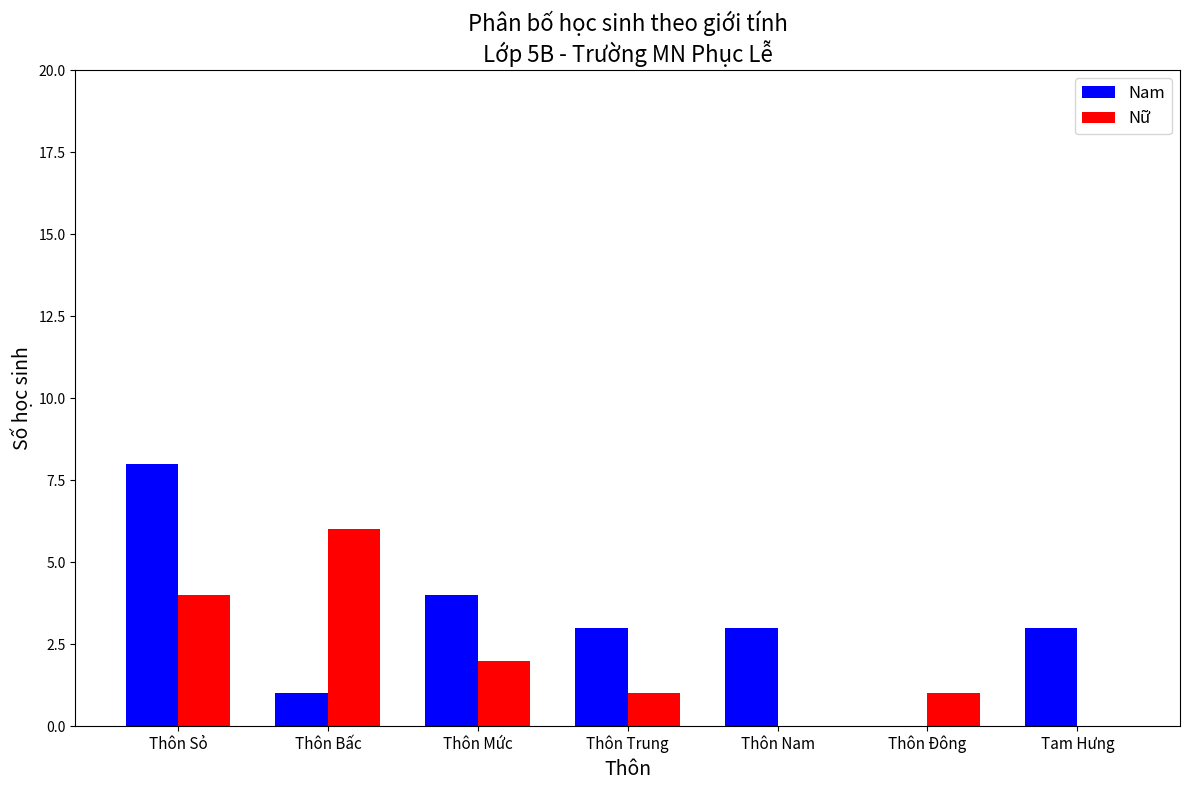

Reading left to right, transcribe all the data shown in this chart.

Nam: Thôn Sỏ=8	Thôn Bấc=1	Thôn Mức=4	Thôn Trung=3	Thôn Nam=3	Thôn Đông=0	Tam Hưng=3
Nữ: Thôn Sỏ=4	Thôn Bấc=6	Thôn Mức=2	Thôn Trung=1	Thôn Nam=0	Thôn Đông=1	Tam Hưng=0